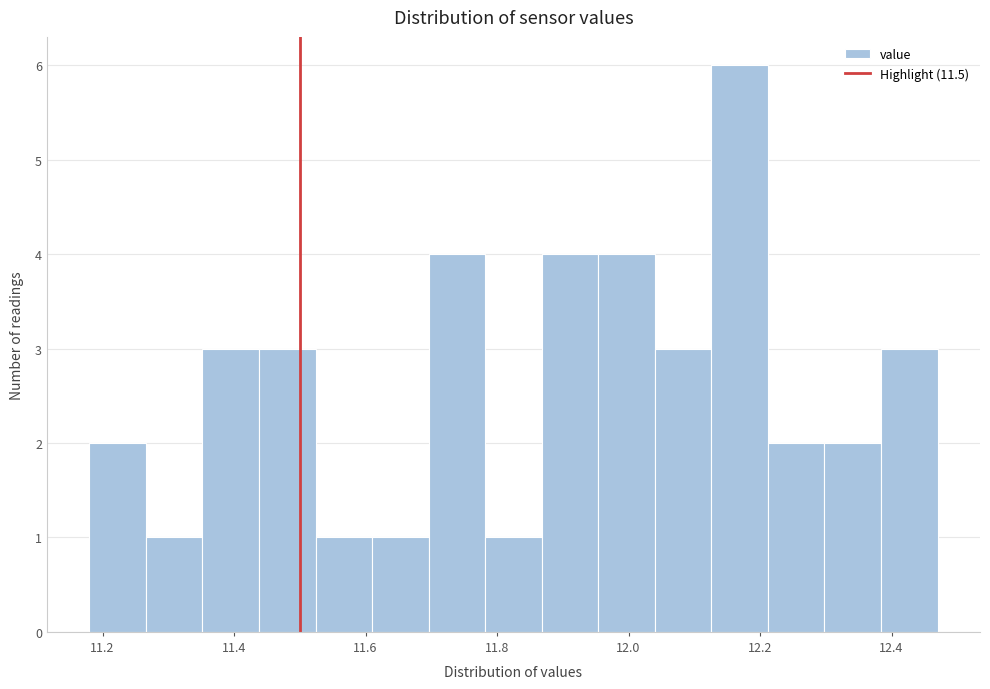

Reading left to right, transcribe this chart: for each bar, give the range it covers on the x-axis and its height. Neither the bar edges nor the heights are printed on the chart, so give them approximately, as read against the axes.

11.180 to 11.266: 2
11.266 to 11.352: 1
11.352 to 11.438: 3
11.438 to 11.524: 3
11.524 to 11.610: 1
11.610 to 11.696: 1
11.696 to 11.782: 4
11.782 to 11.868: 1
11.868 to 11.954: 4
11.954 to 12.040: 4
12.040 to 12.126: 3
12.126 to 12.212: 6
12.212 to 12.298: 2
12.298 to 12.384: 2
12.384 to 12.470: 3